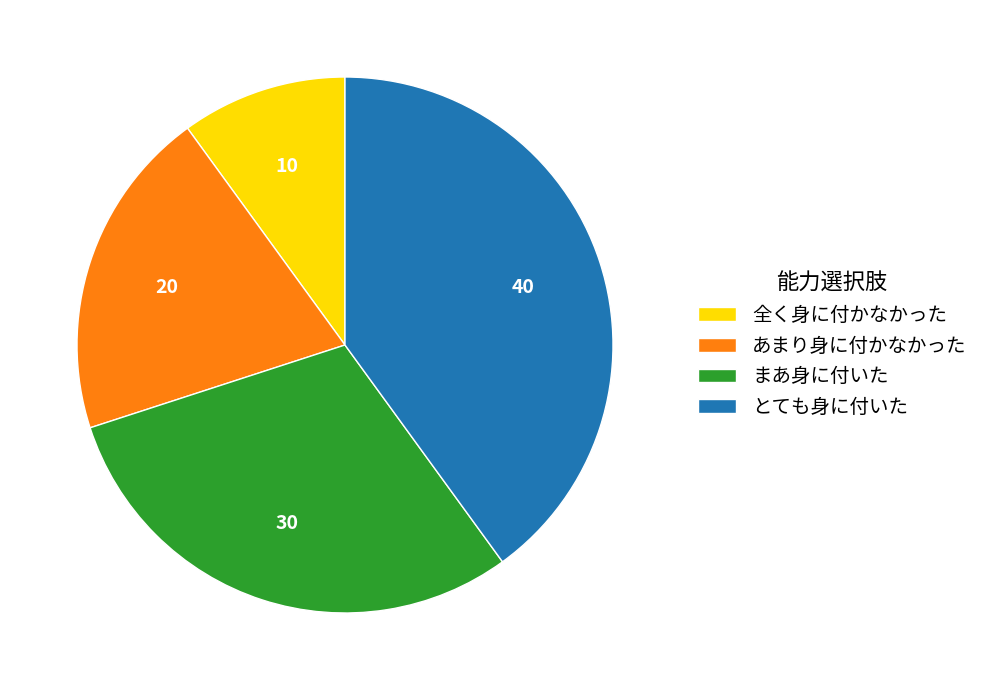

Does any single category account for the majority?

No